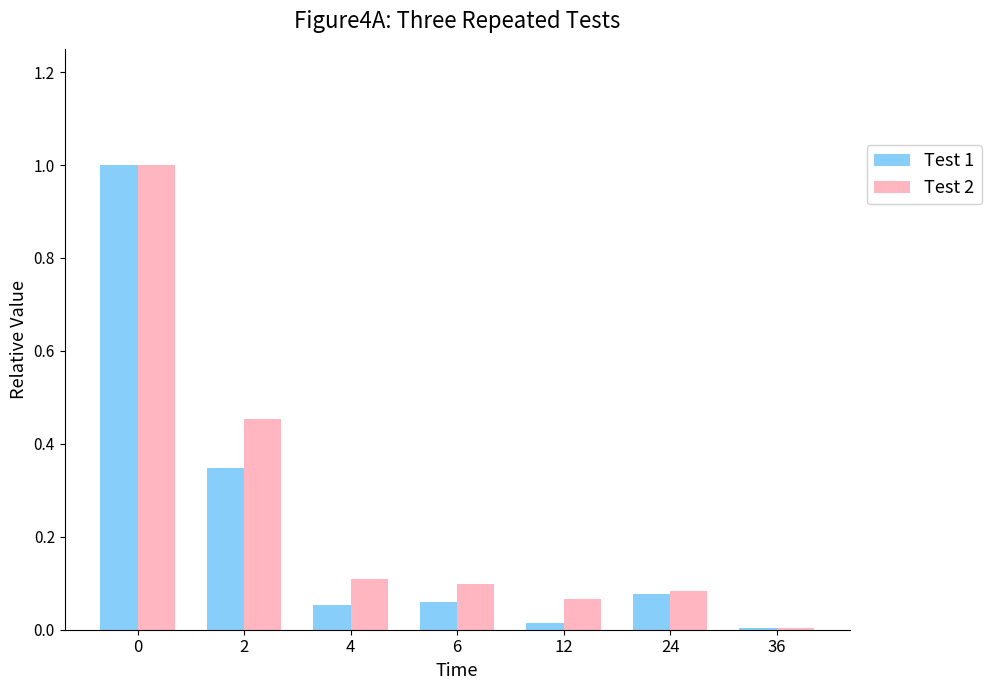

What are all the series names shown in the legend?

Test 1, Test 2